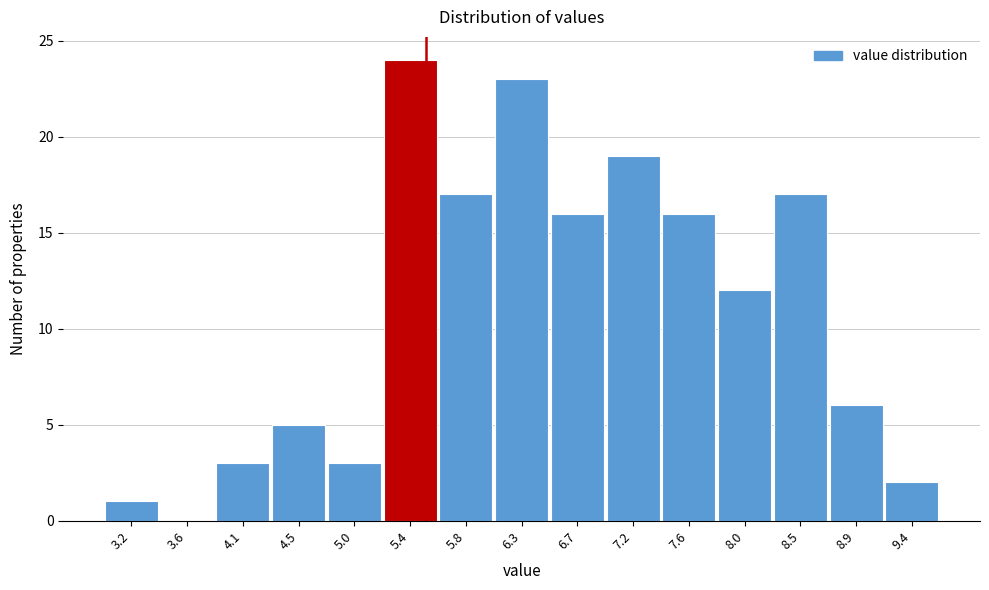

How tall is the bar that spans 6.49 to 6.93 on the x-axis? Neither the bar edges nor the heights are printed on the chart, so give them approximately, as read against the axes.

16